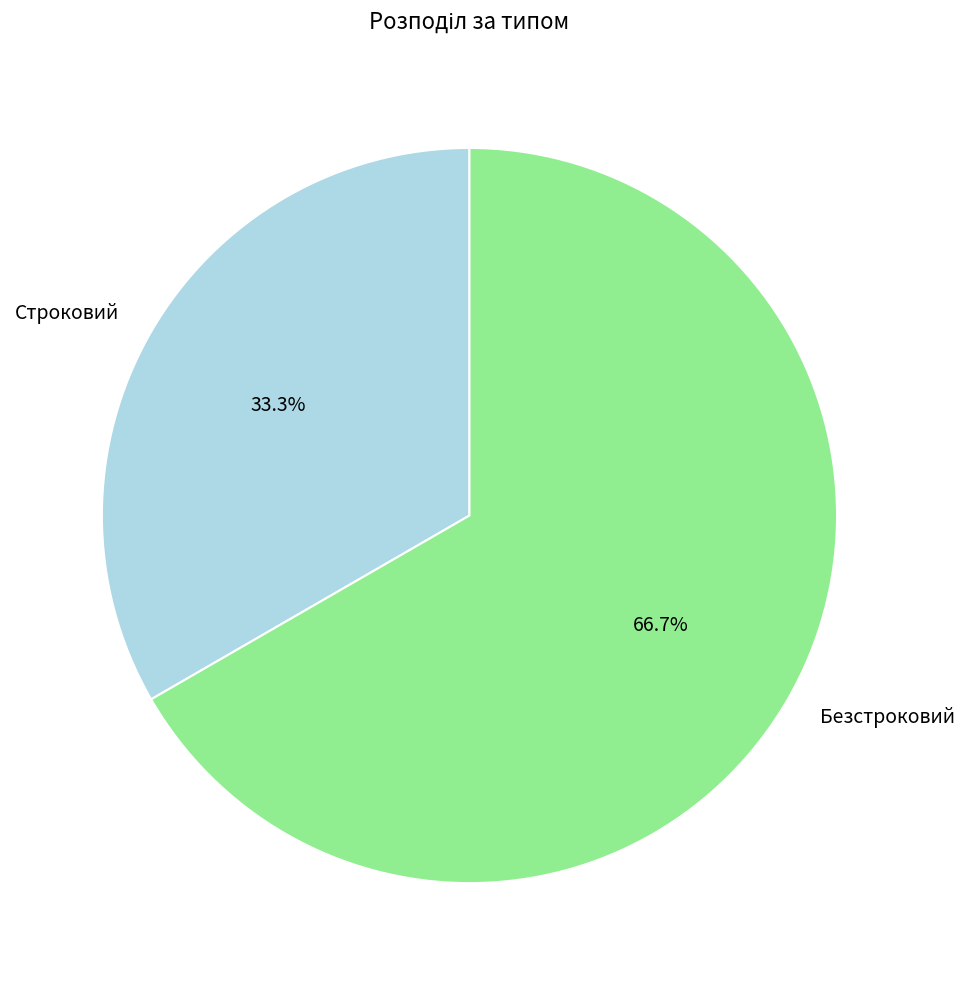

Does Строковий account for over 50% of the chart?

No